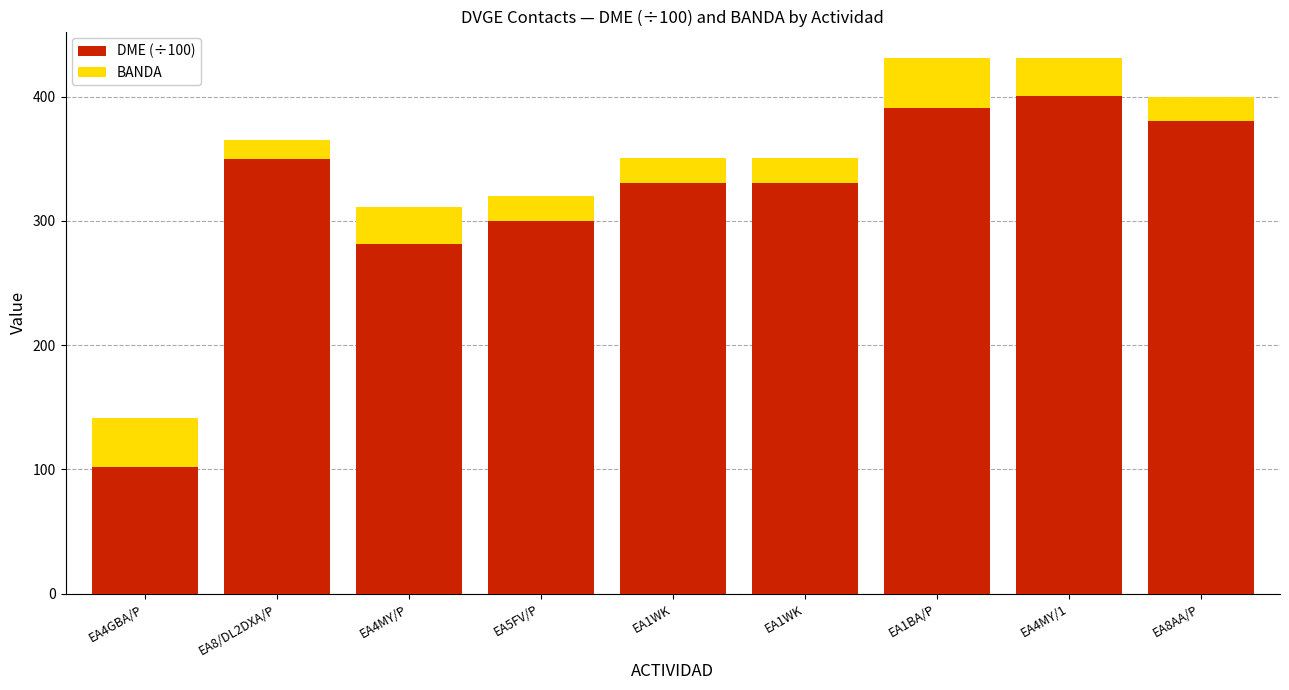

How many values in the DME (÷100) series exceed 330?

6